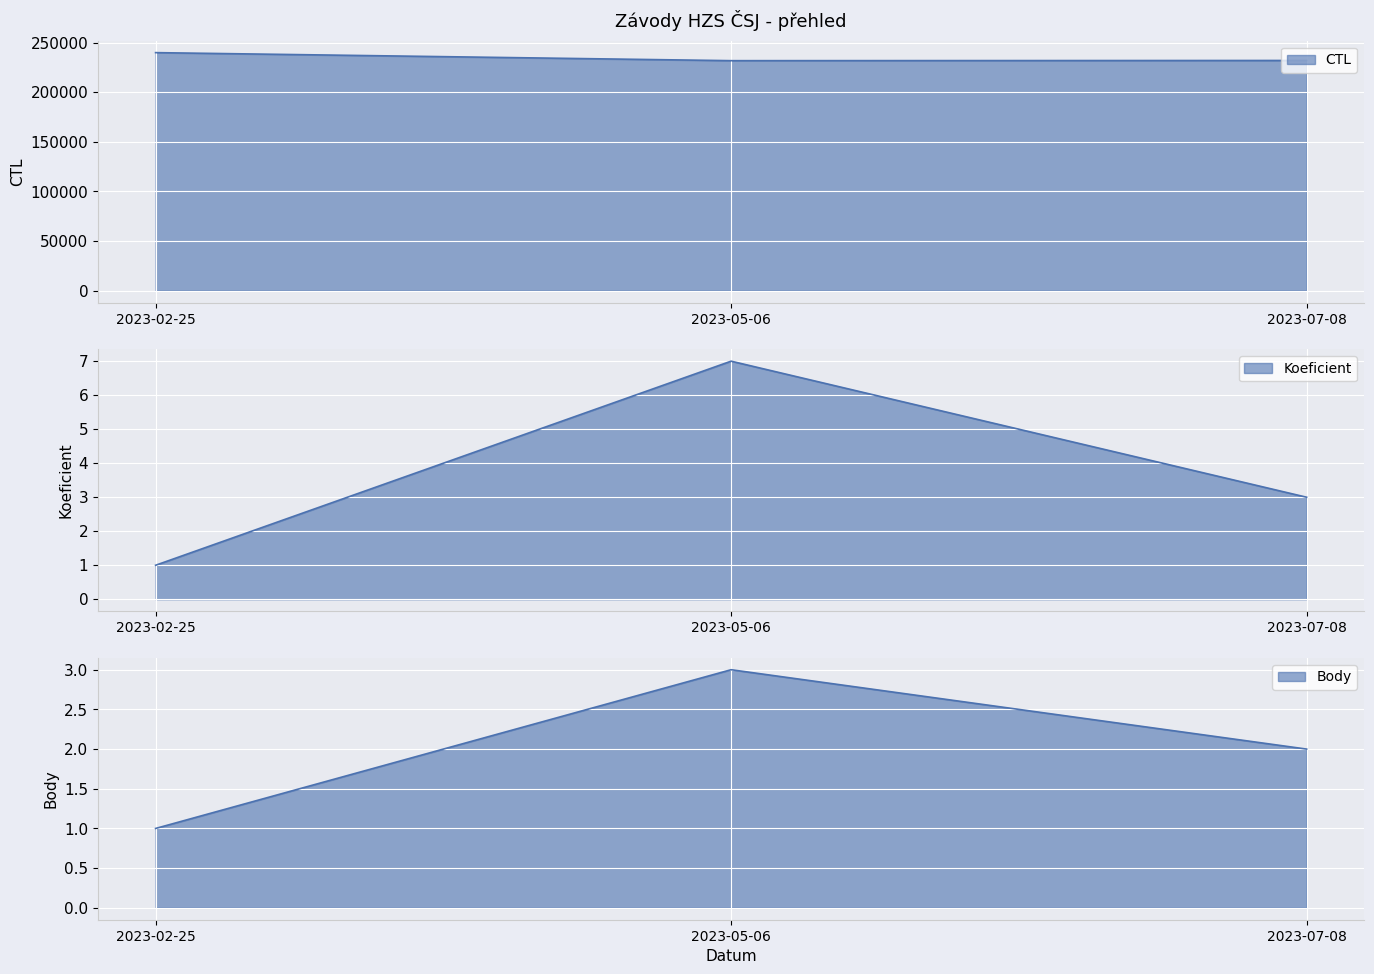

What is the difference between the highest and lowest values at 2023-02-25?

239902